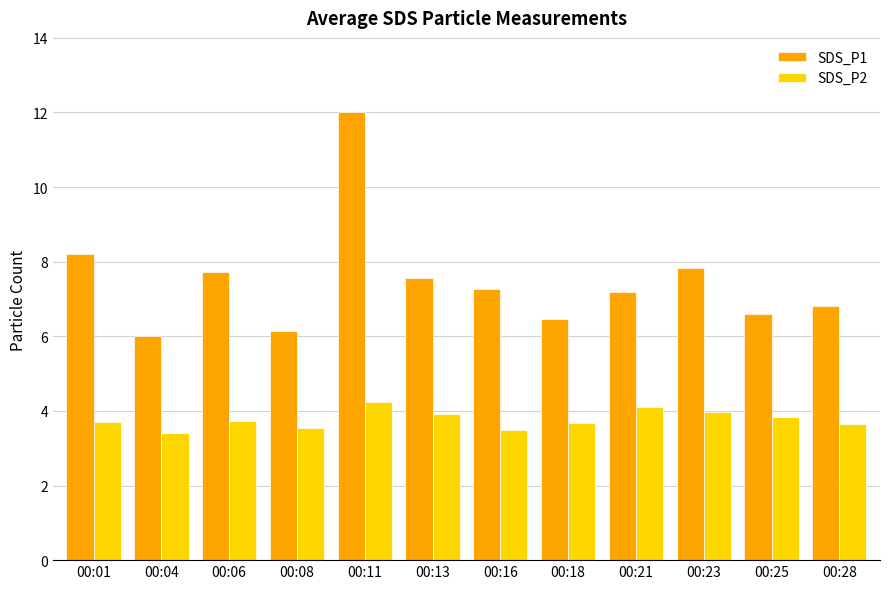

What is the spread (max minus min) of values at 00:06?

4.0